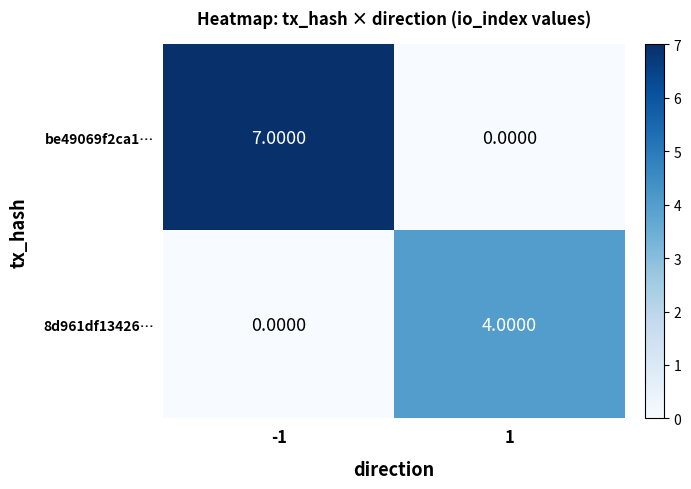

Rank the series at -1 from highest to lowest value.

be49069f2ca1…, 8d961df13426…